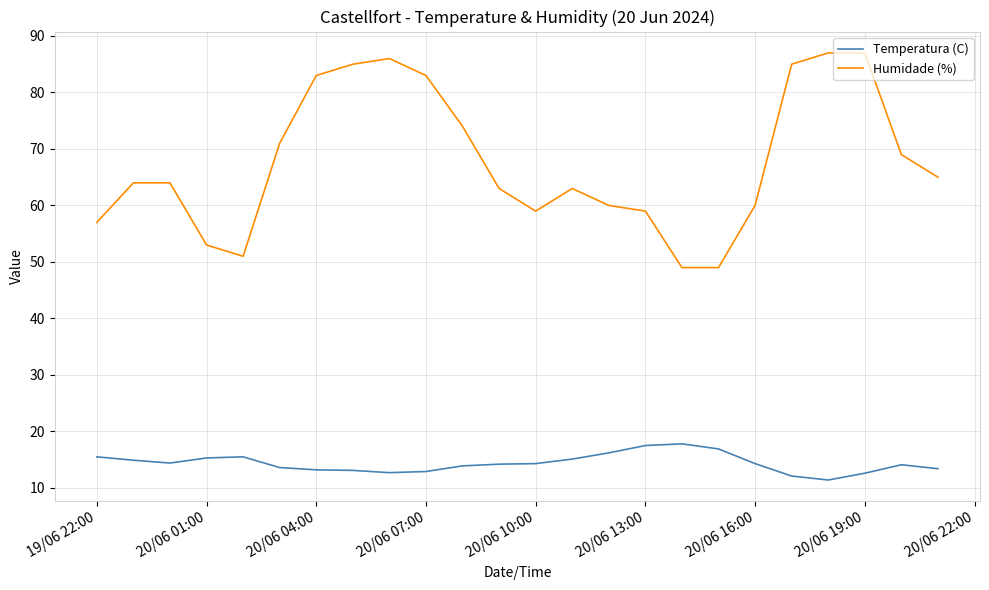

What is the average value of the Temperatura (C) series?

14.4